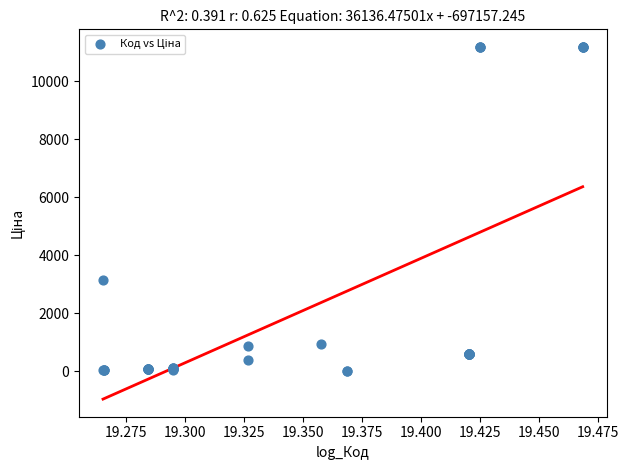

What Y value in the scatter plot is closest to 5602?

3157.9